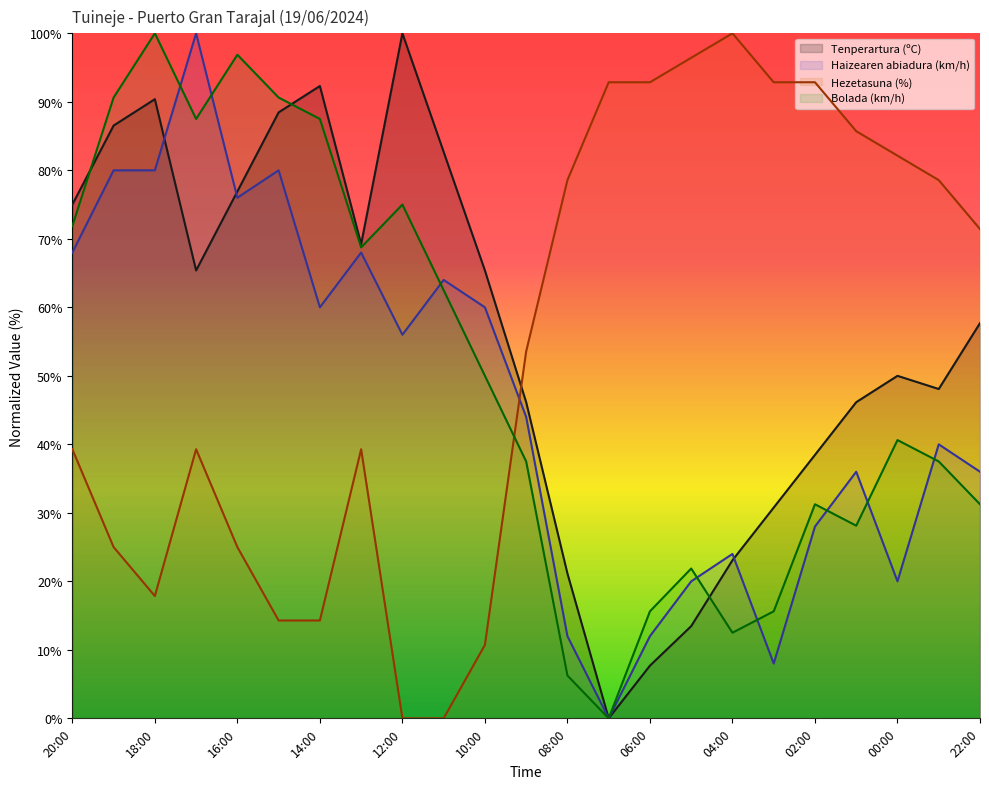

How many interior local peaks does the Bolada (km/h) series have?

6